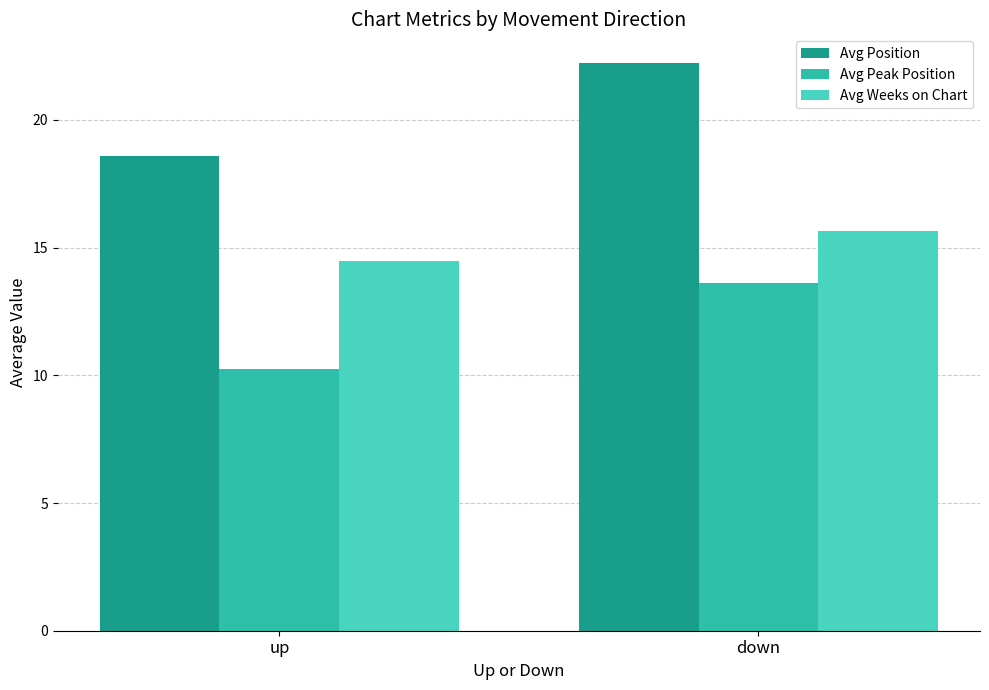

What is the sum of the Avg Peak Position values at down and up?

23.9